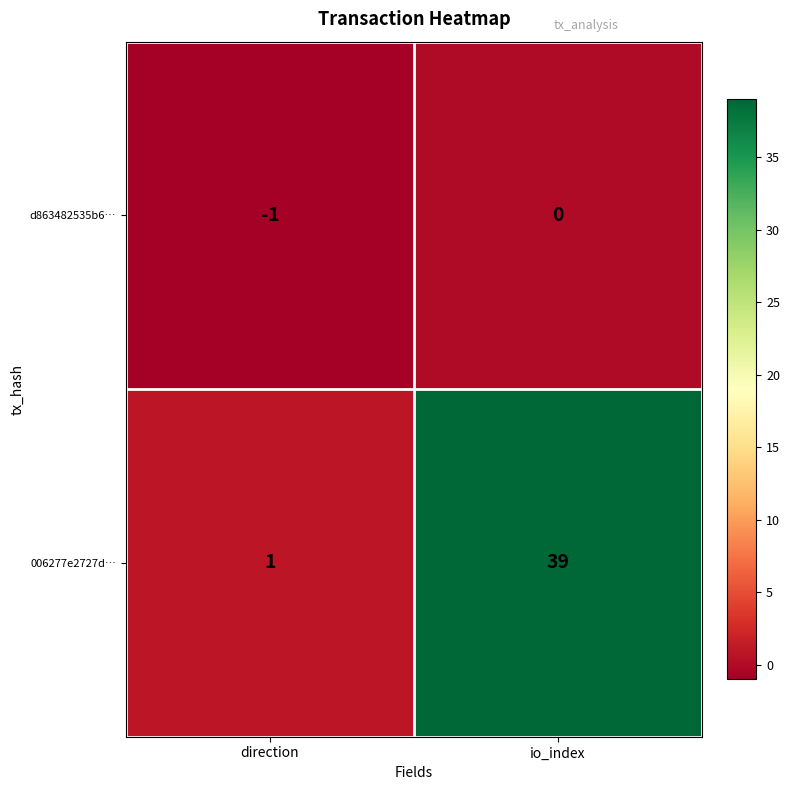

At which category does the chart reach its minimum across all series?

direction